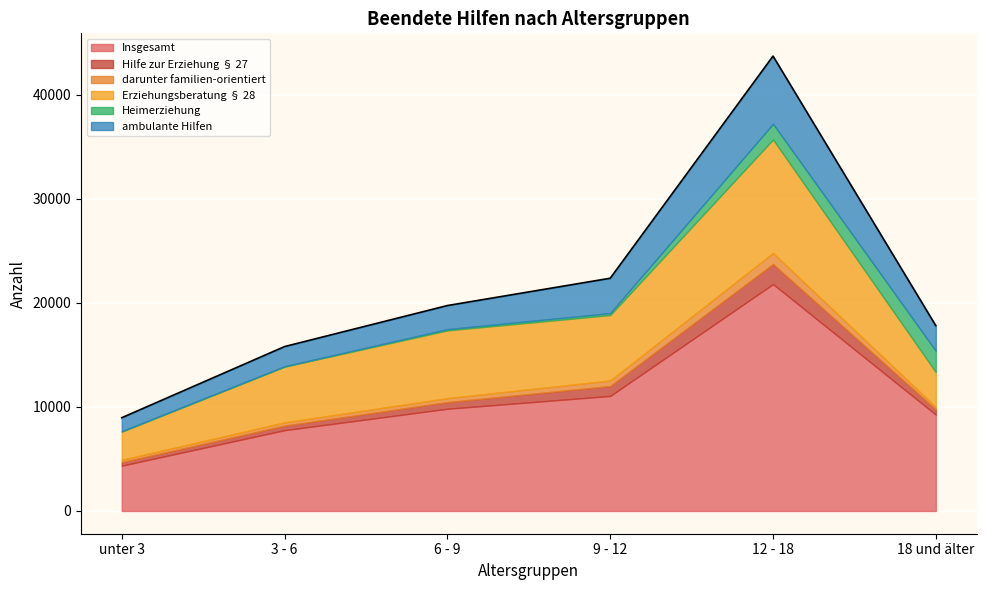

At which category does the chart reach its minimum across all series?

3 - 6